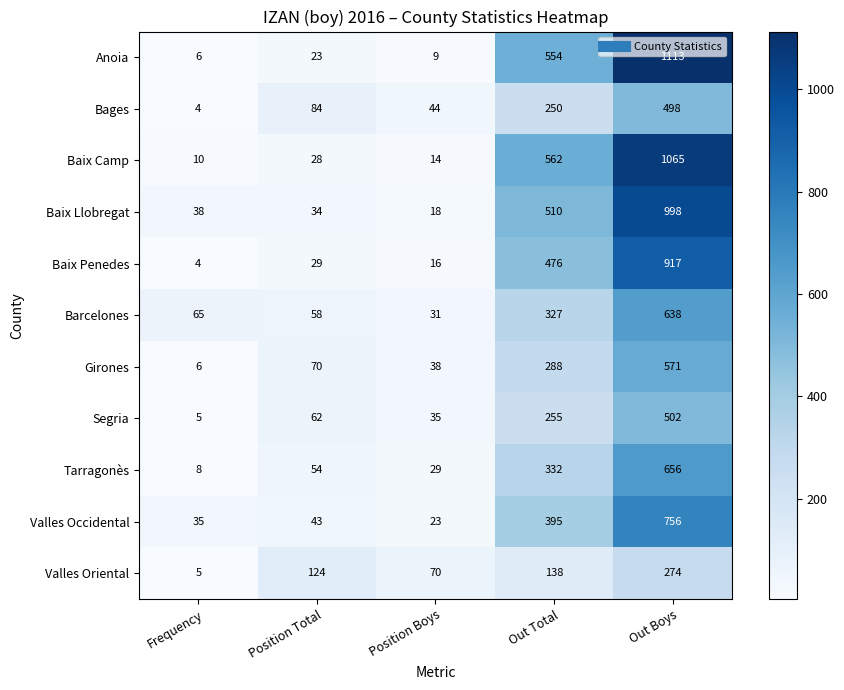

How many distinct data groups are displayed?

11